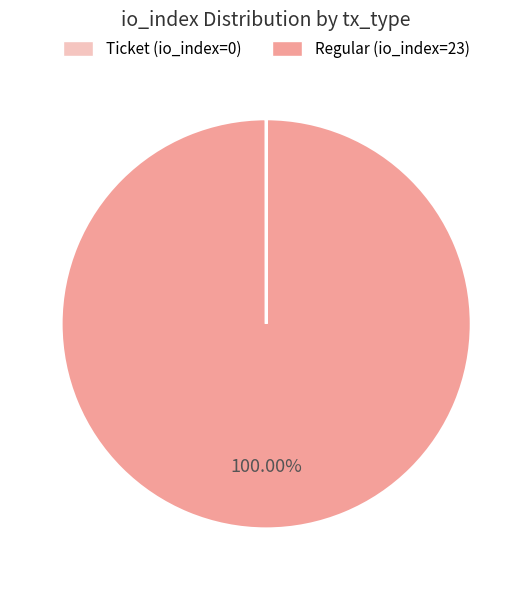

Is there a majority slice in this chart?

Yes